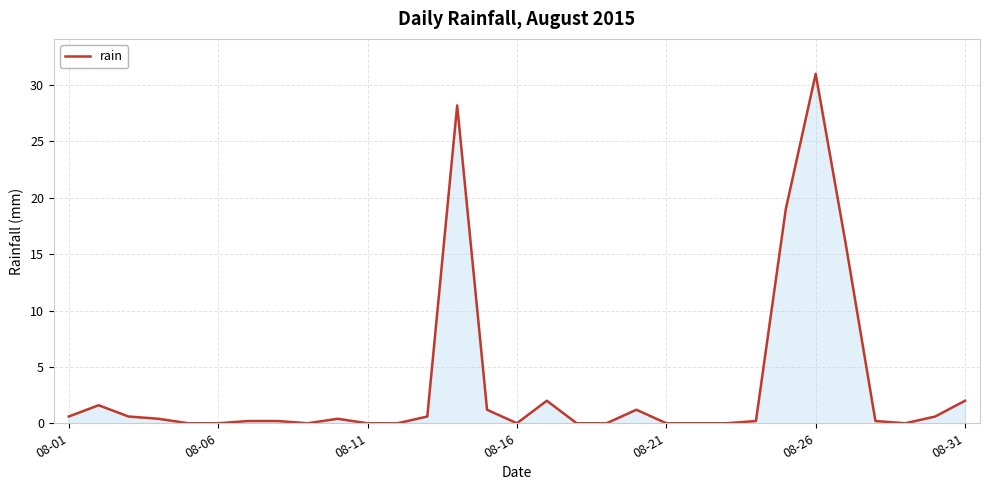

What is the maximum value shown in the chart?

31.0